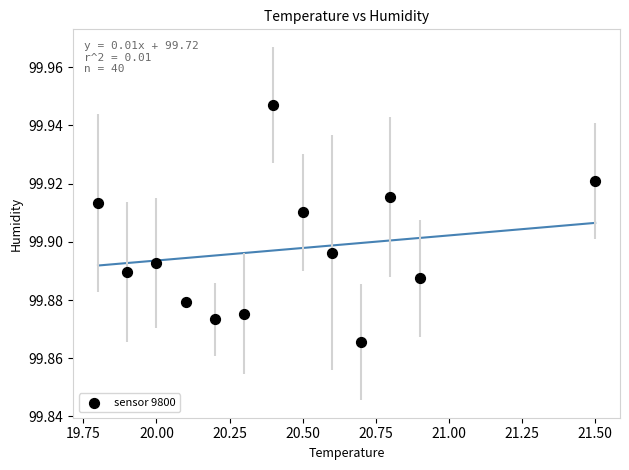

What is the range of X values (max minus min)?

1.7